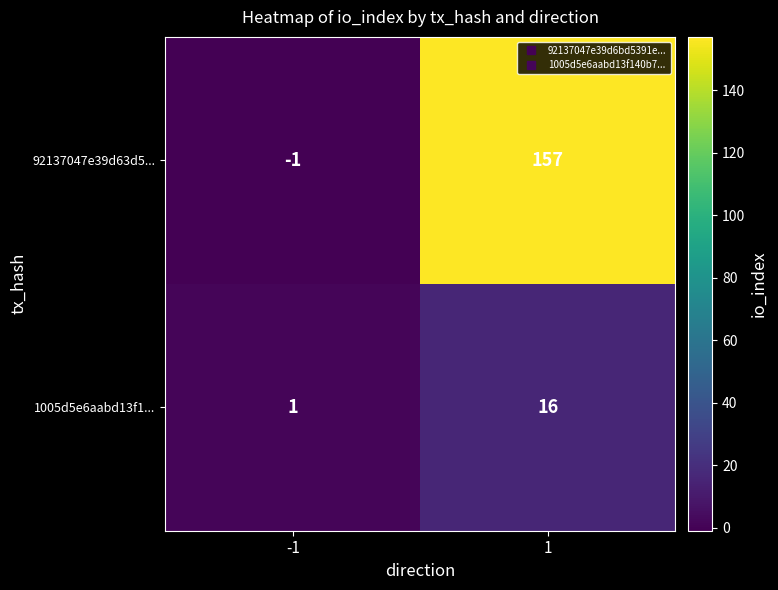

How many categories are shown in the chart?

2